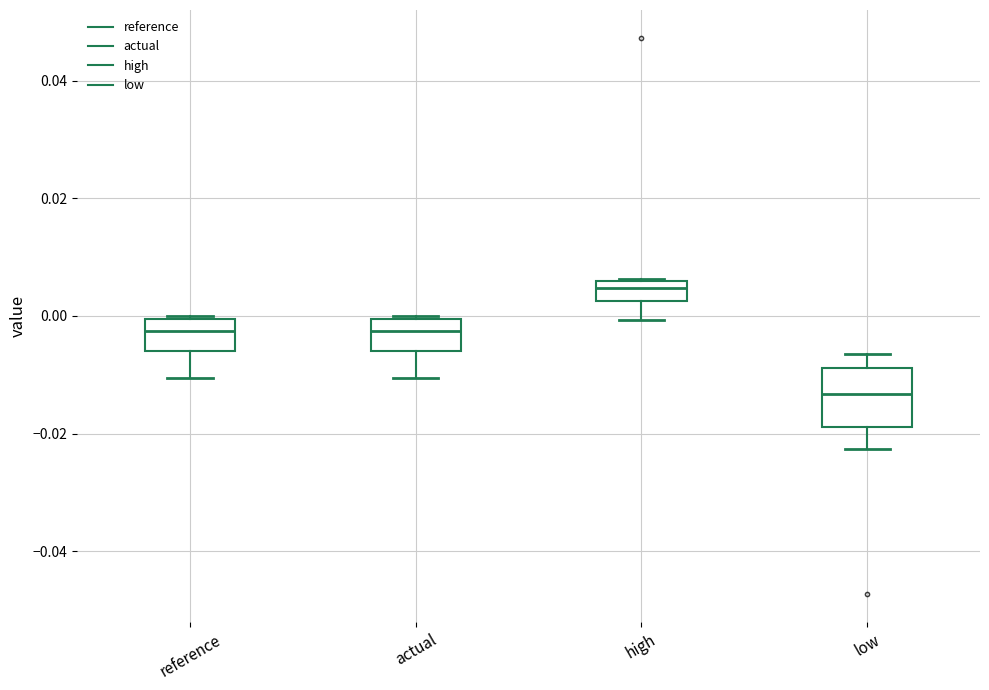

Where does the lower whisker of the box for actual end on the y-axis? The values are not printed on the chart, so give them approximately, as read against the axis.

-0.010